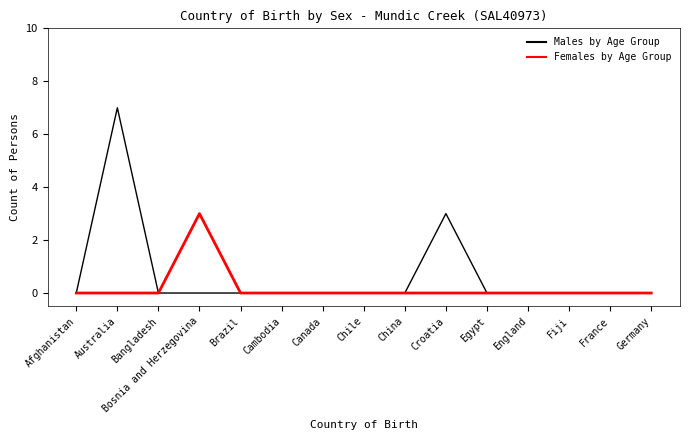

Which series has the widest spread of values?

Males by Age Group